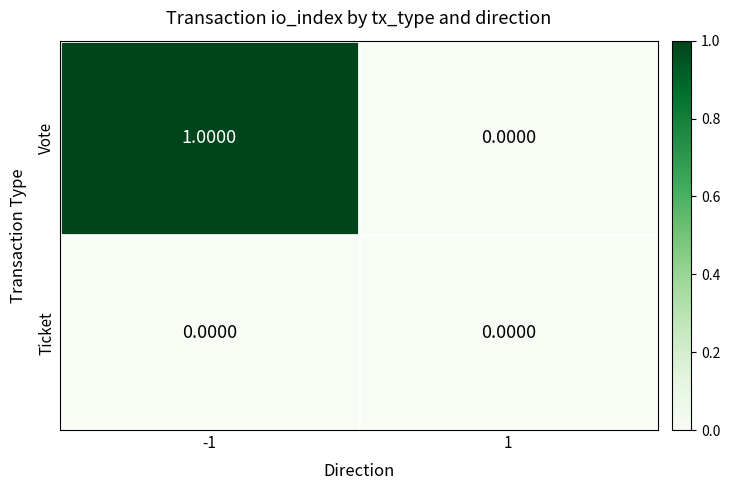

Is the value of Vote at -1 greater than the value of Ticket at 1?

Yes